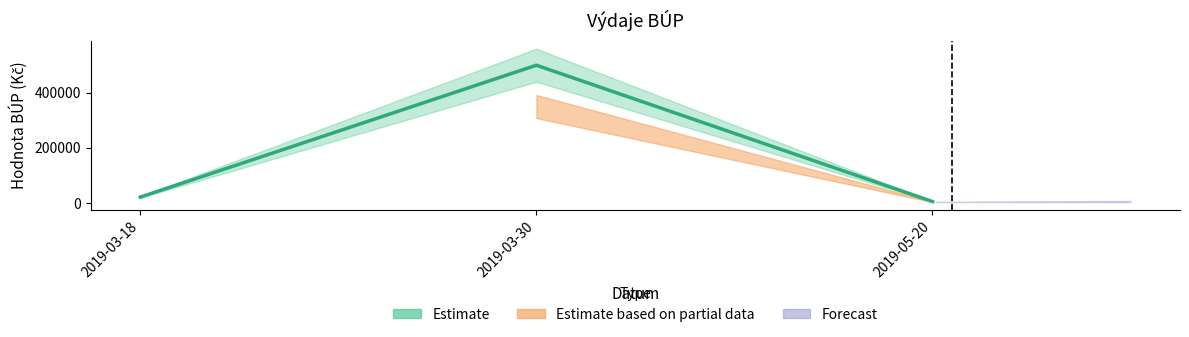

Reading right to left, what are all the values shown in this chart?

2019-05-20=5000	2019-03-30=500000	2019-03-18=21000